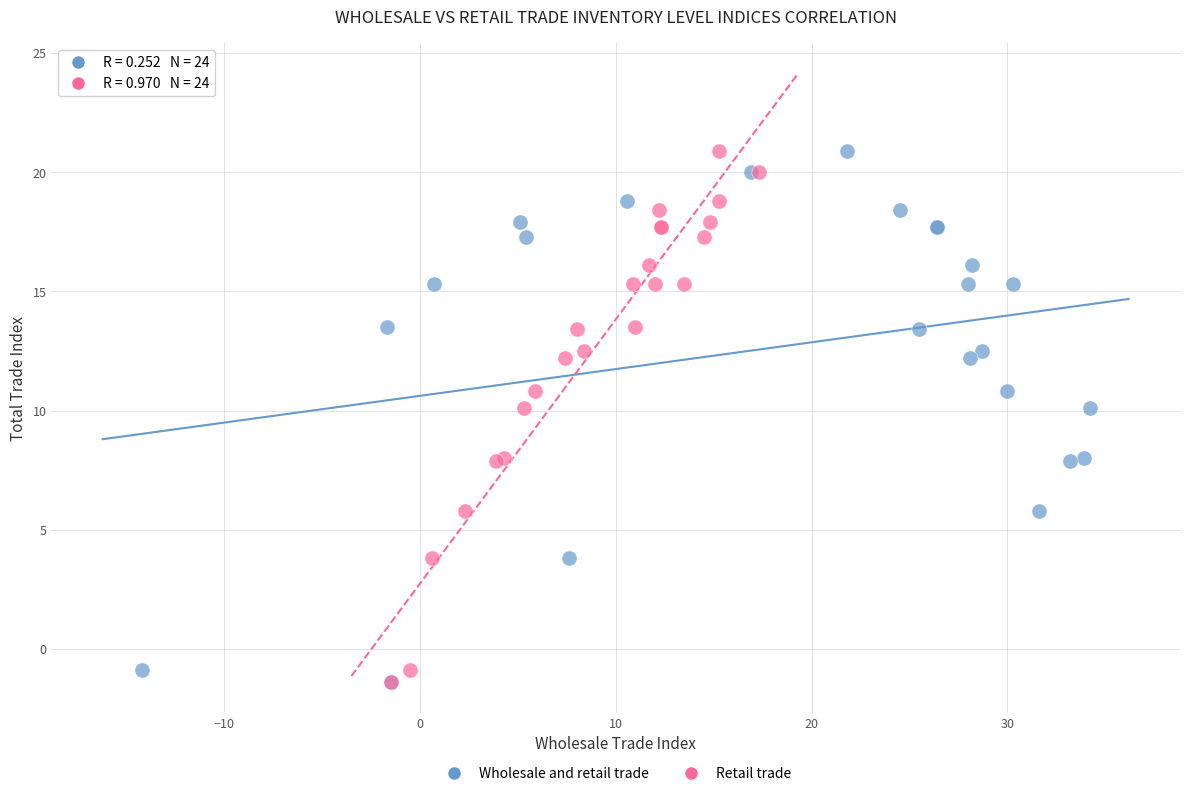

What are all the series names shown in the legend?

Wholesale and retail trade, Retail trade